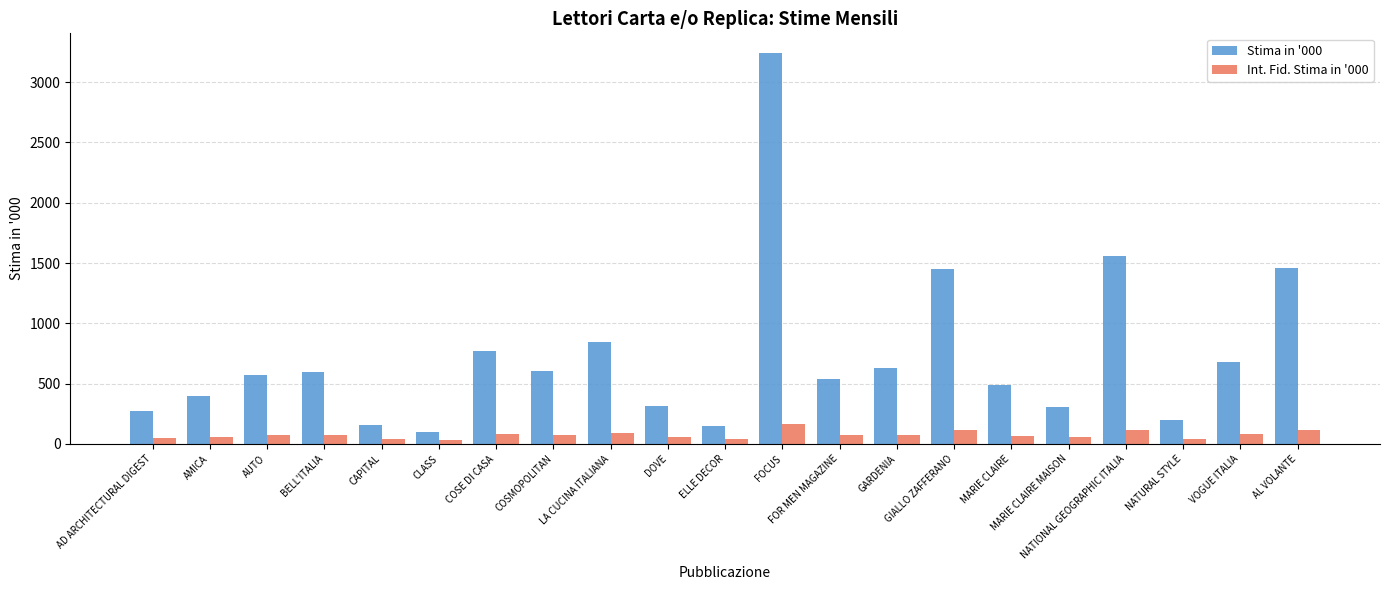

List the series in order of their peak value, highest first.

Stima in '000, Int. Fid. Stima in '000